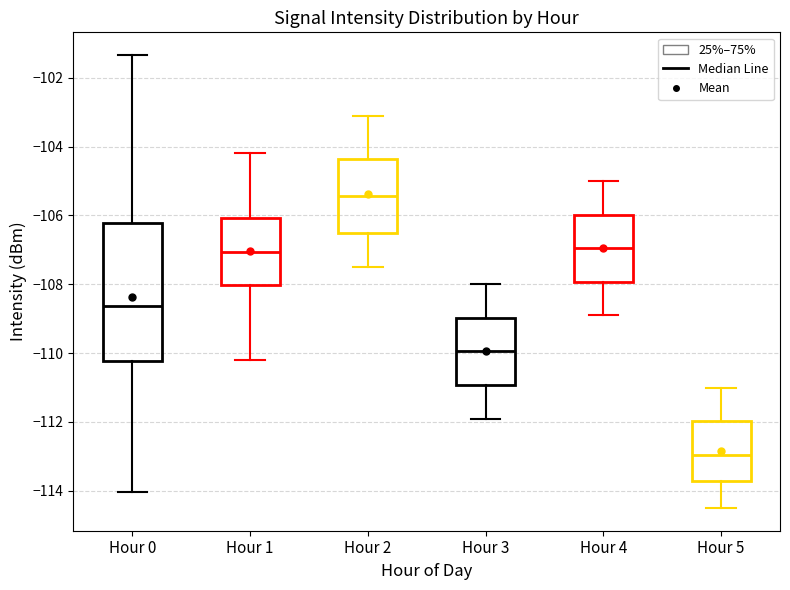

Comparing the boxes themselves (not the whiskers), which one is the tallest?

Hour 0